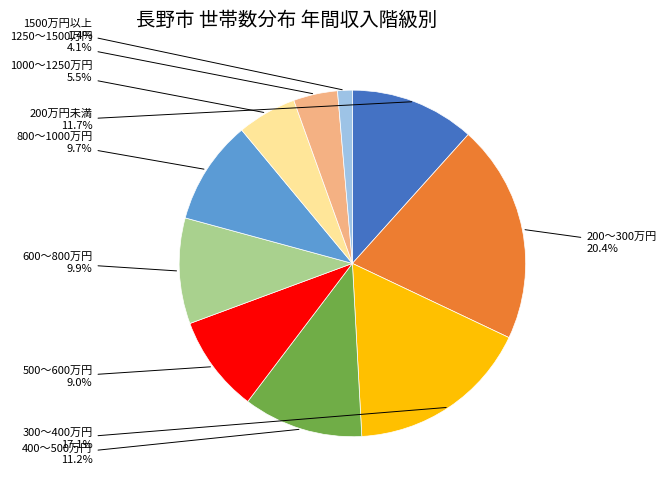

To the nearest percent, what is the average slice percentage?

10%